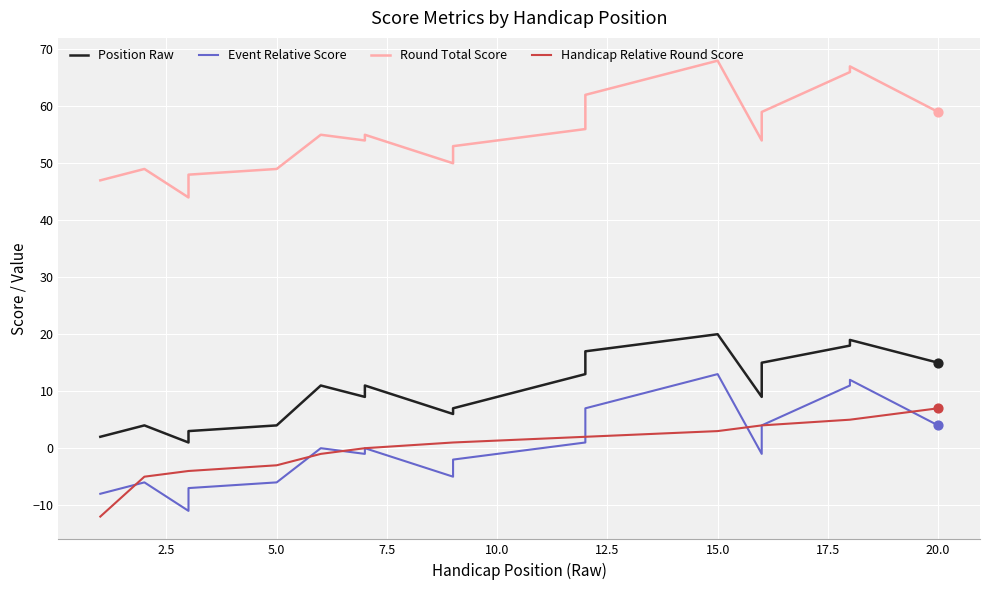

Which series reaches the minimum Y coordinate?

Handicap Relative Round Score